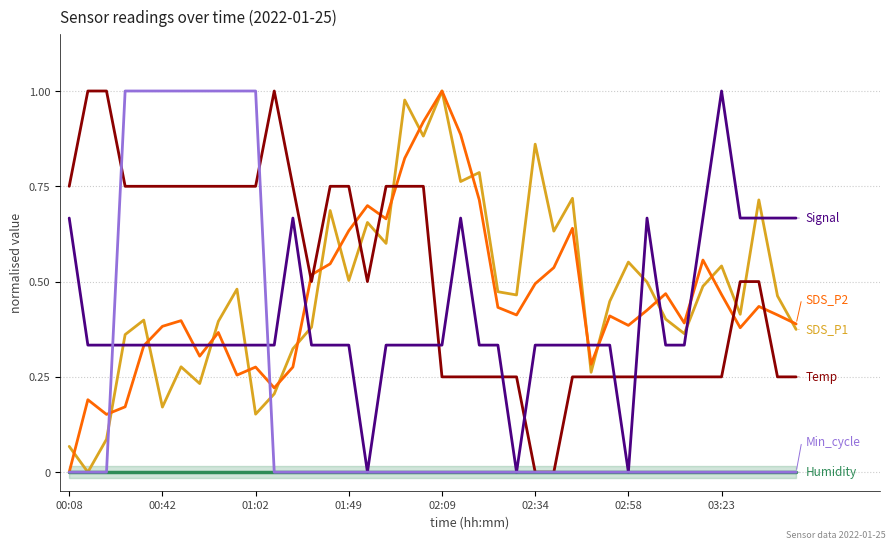

What is the sum of the SDS_P1 values at 18 and 29?

1.4